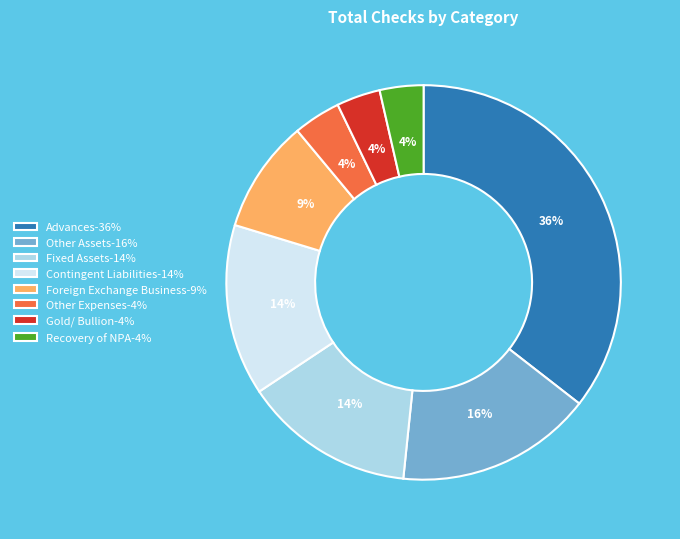

Is Fixed Assets the majority of the pie?

No